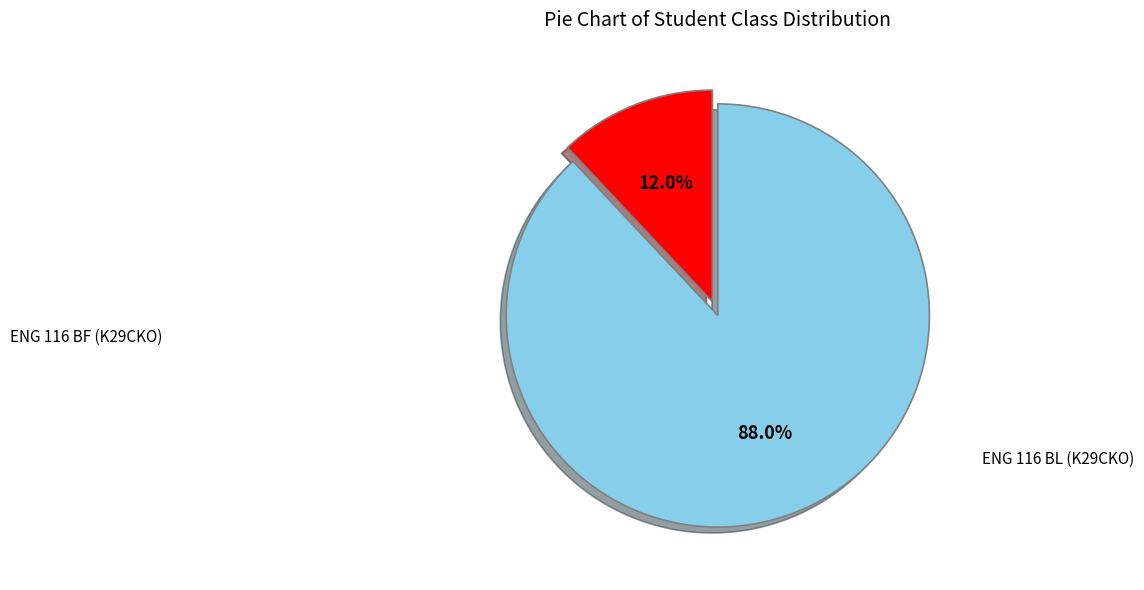

Which category accounts for the majority?

ENG 116 BF (K29CKO)